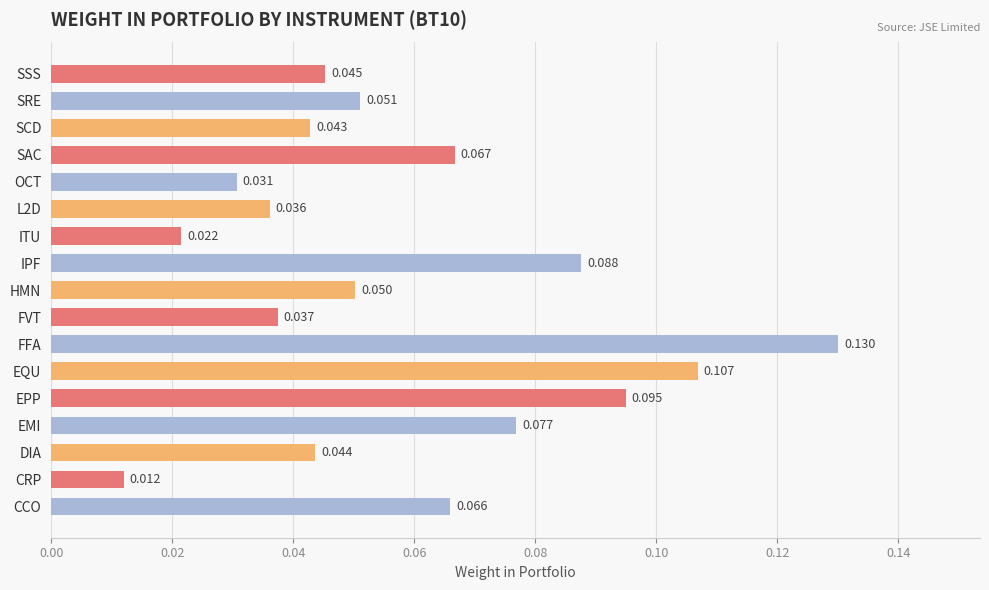

Where is the data nearest to the value 0?

CRP